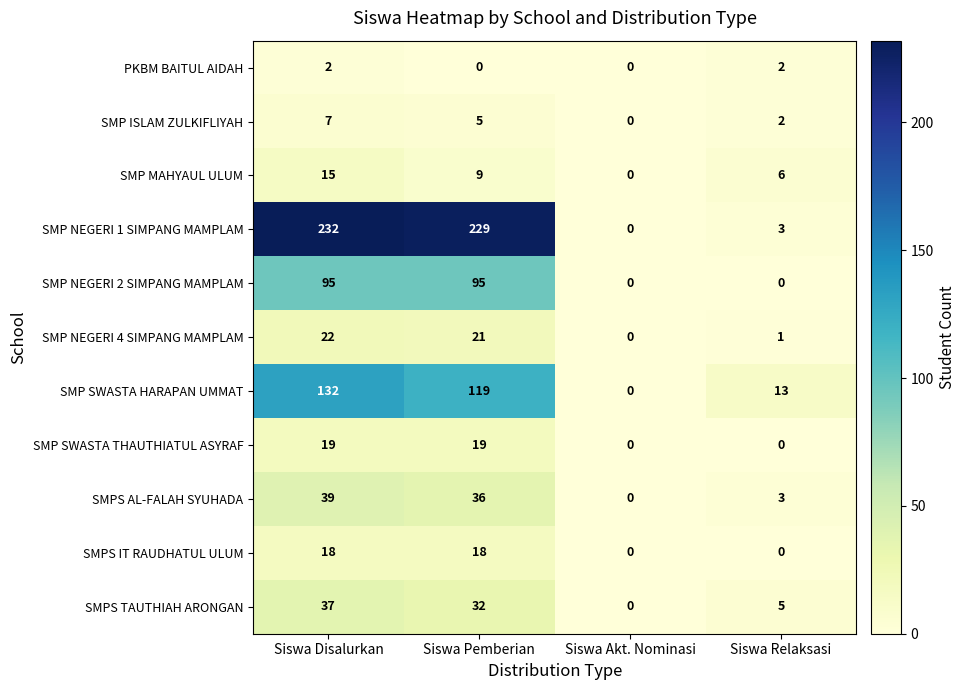

Count the SMP SWASTA THAUTHIATUL ASYRAF values in the range 0 to 19.

4